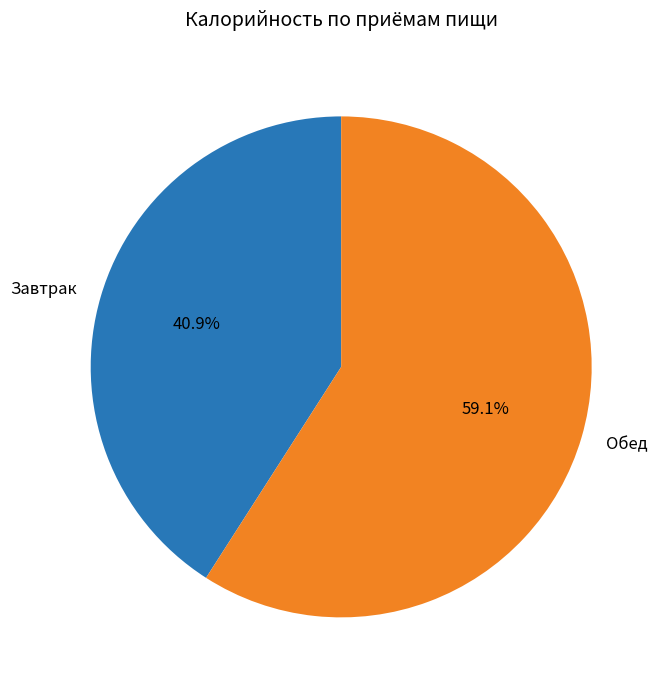

Rank the categories by value from lowest to highest.

Завтрак, Обед